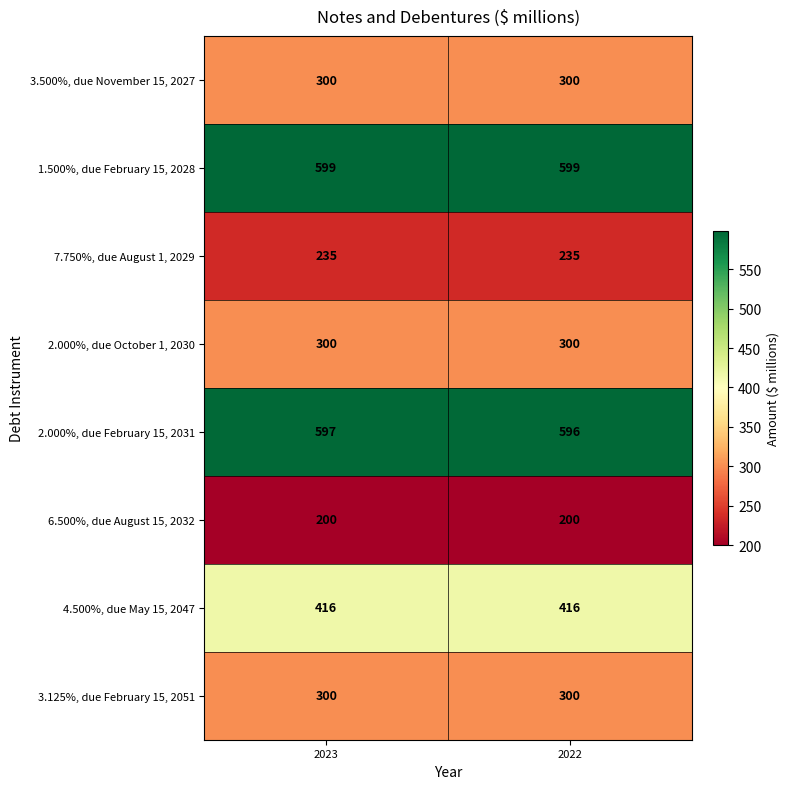

What is the minimum value for 4.500%, due May 15, 2047?

416